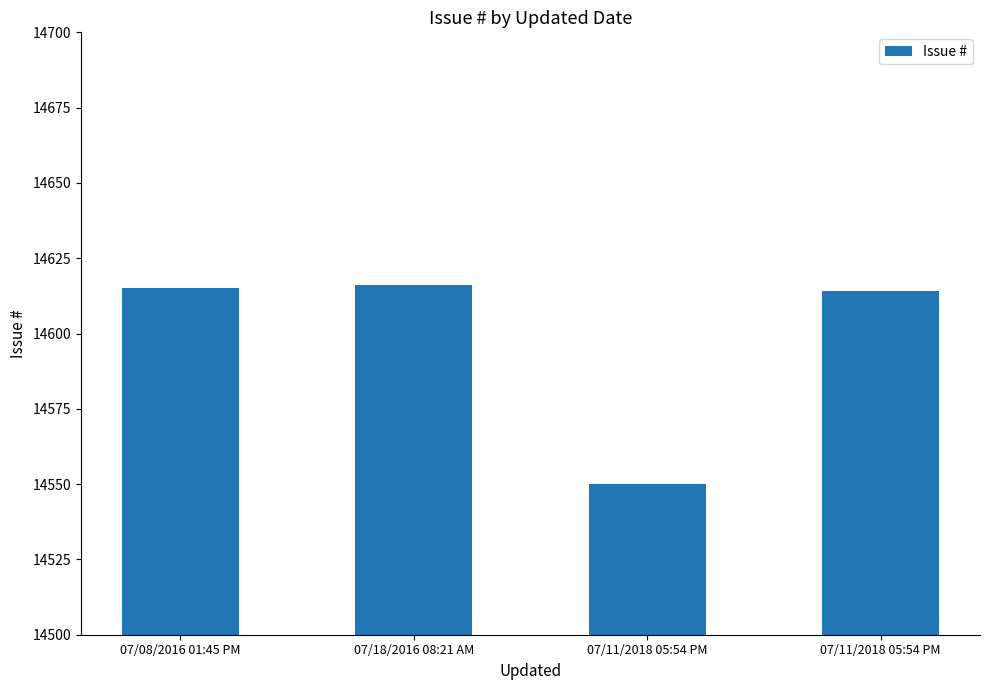

The chart shows a value of 4324 at 07/18/2016 08:21 AM. True or false?

False